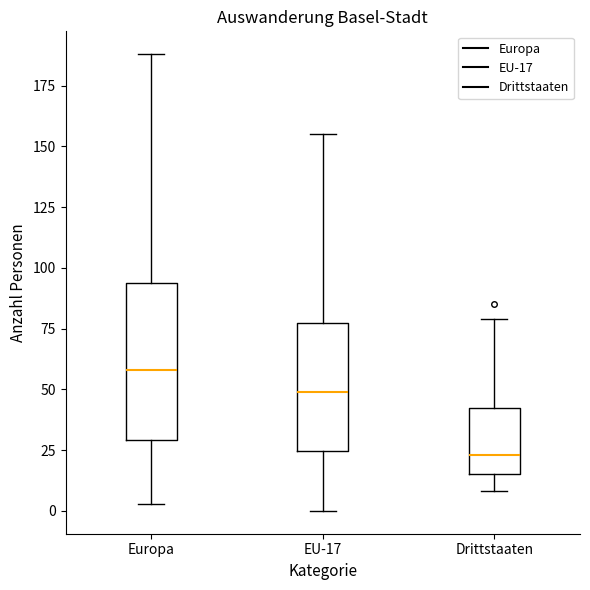

Reading left to right, transcribe this box plot: for each box, give where its median line is, the range the box spans, and where its two whiskers end, as read against the y-axis. The values are not printed on the chart, so give them approximately, as read against the axis.

Europa: median 60, box 30 to 95, whiskers 5 to 190
EU-17: median 50, box 25 to 80, whiskers 0 to 155
Drittstaaten: median 25, box 15 to 45, whiskers 10 to 80